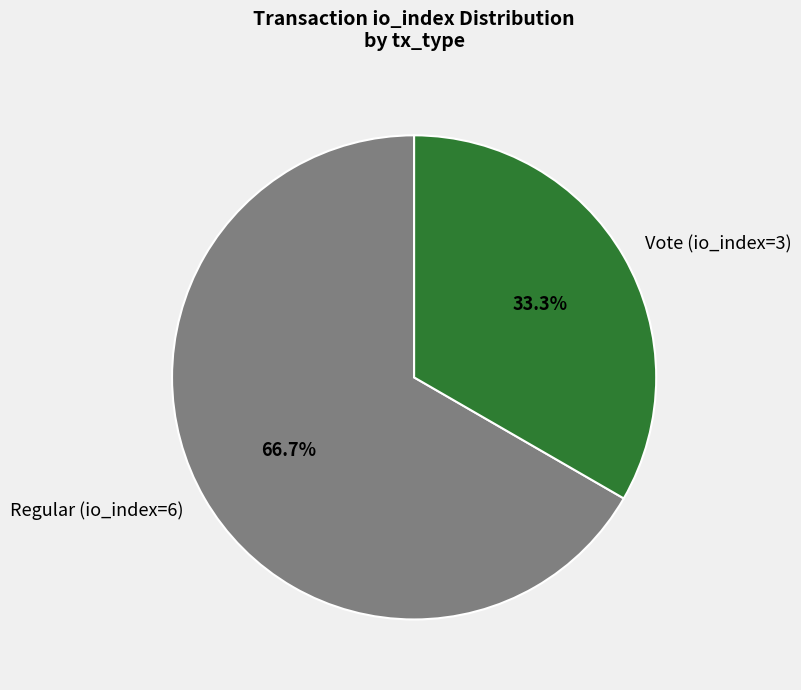

Which slice is the smallest?

Vote (io_index=3)